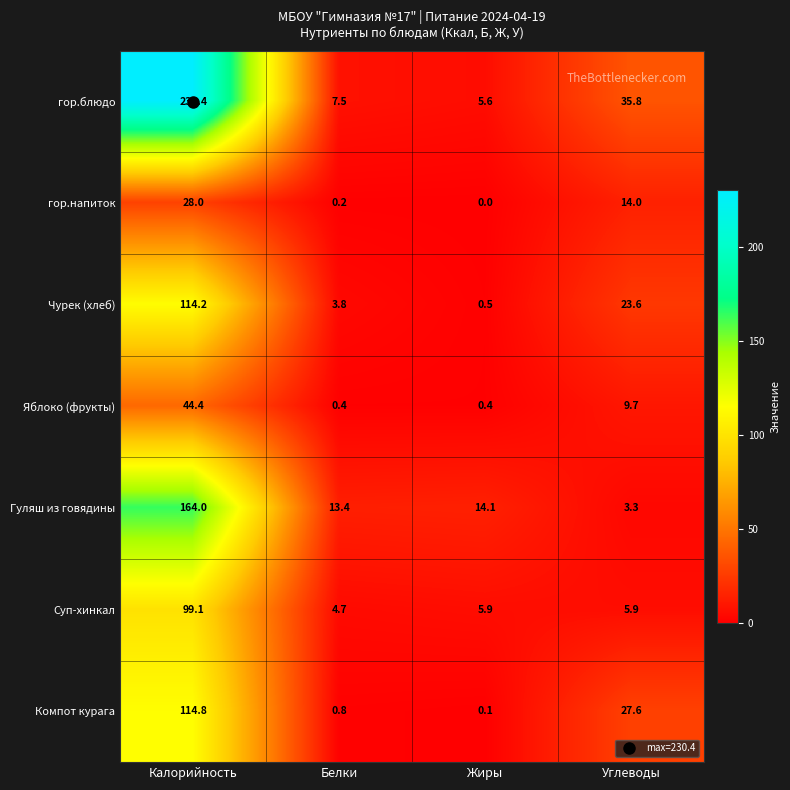

Rank the series at Жиры from lowest to highest value.

гор.напиток, Компот курага, Яблоко (фрукты), Чурек (хлеб), гор.блюдо, Суп-хинкал, Гуляш из говядины